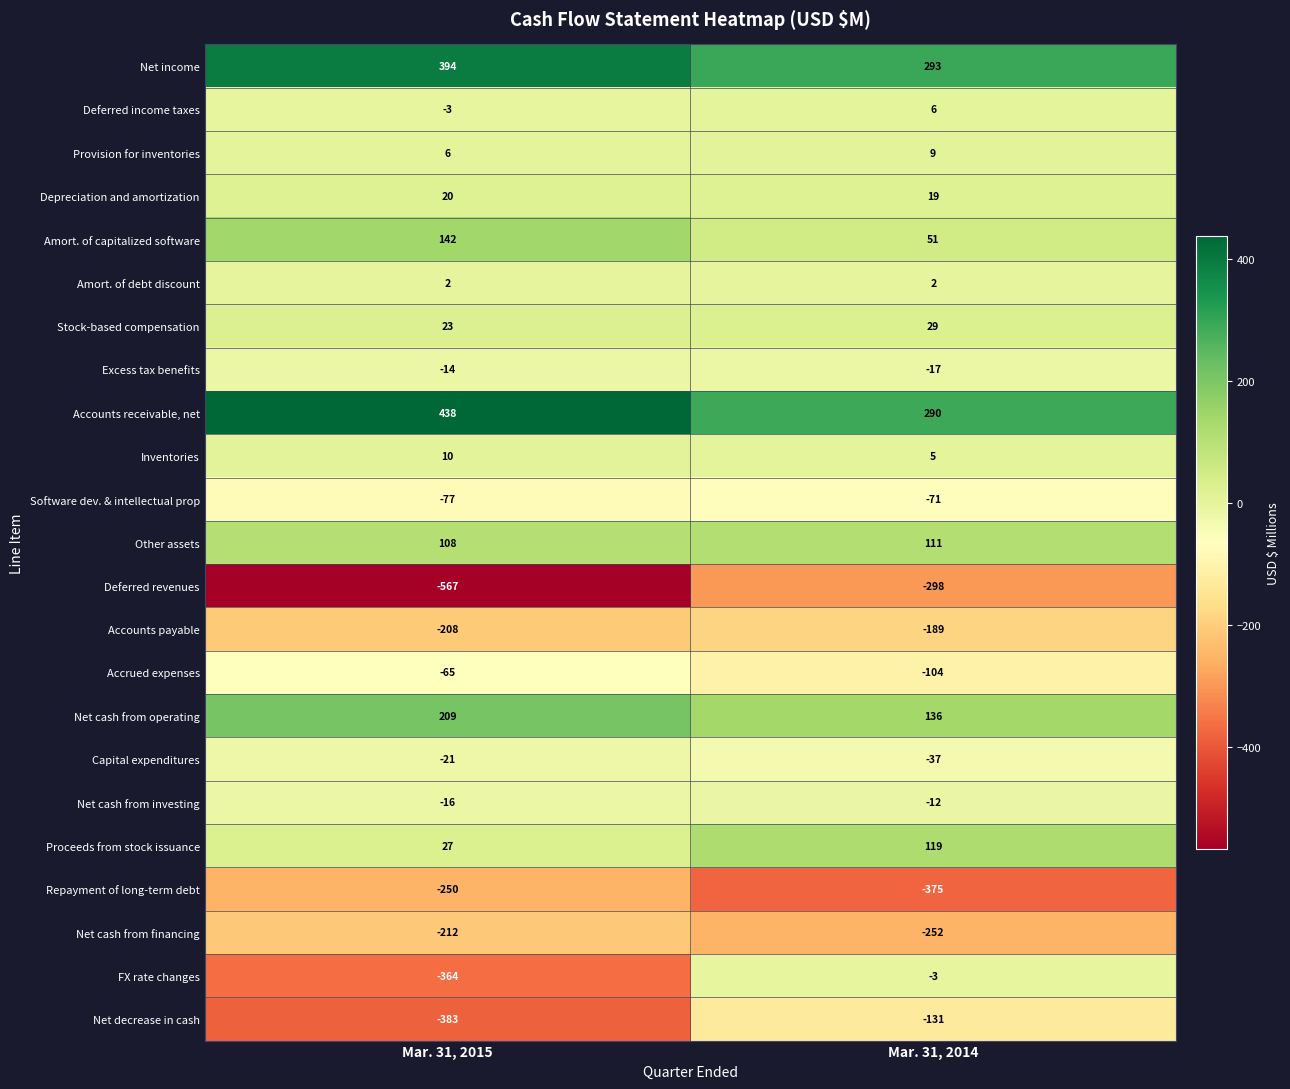

Which series has the widest spread of values?

FX rate changes